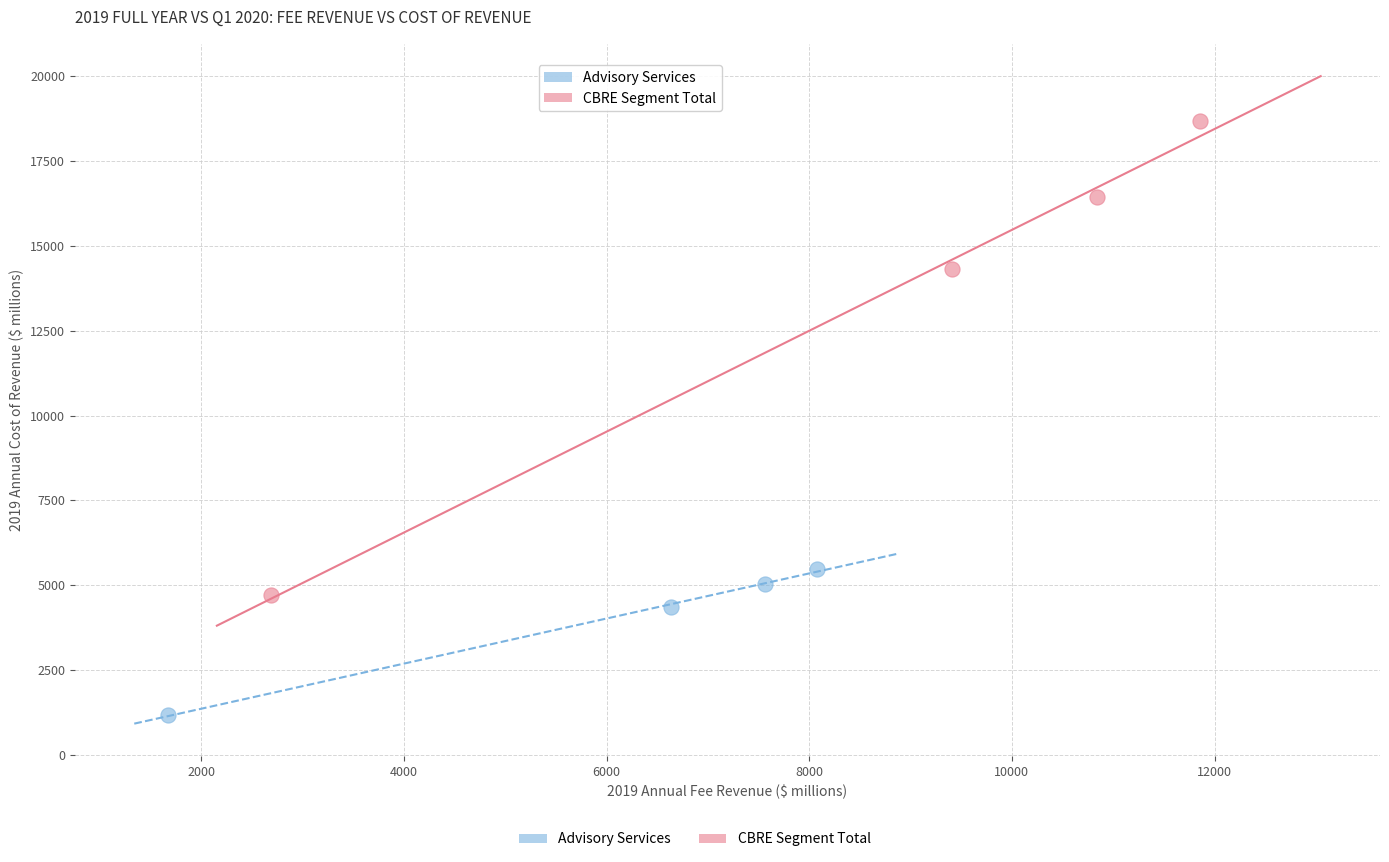

Which series contains the lowest Y value?

Advisory Services